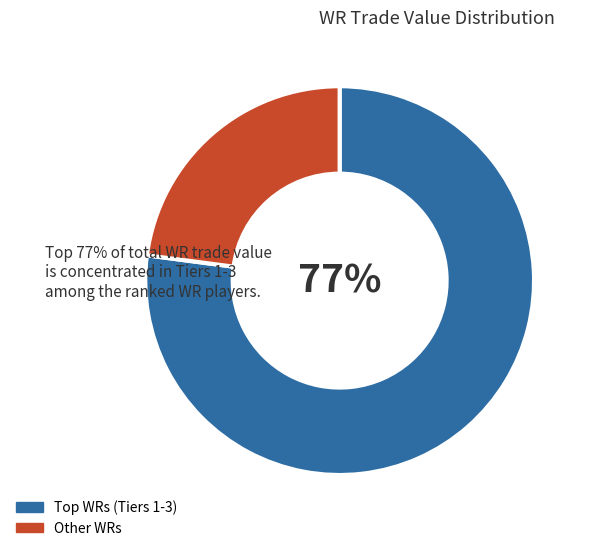

Does any single category account for the majority?

Yes